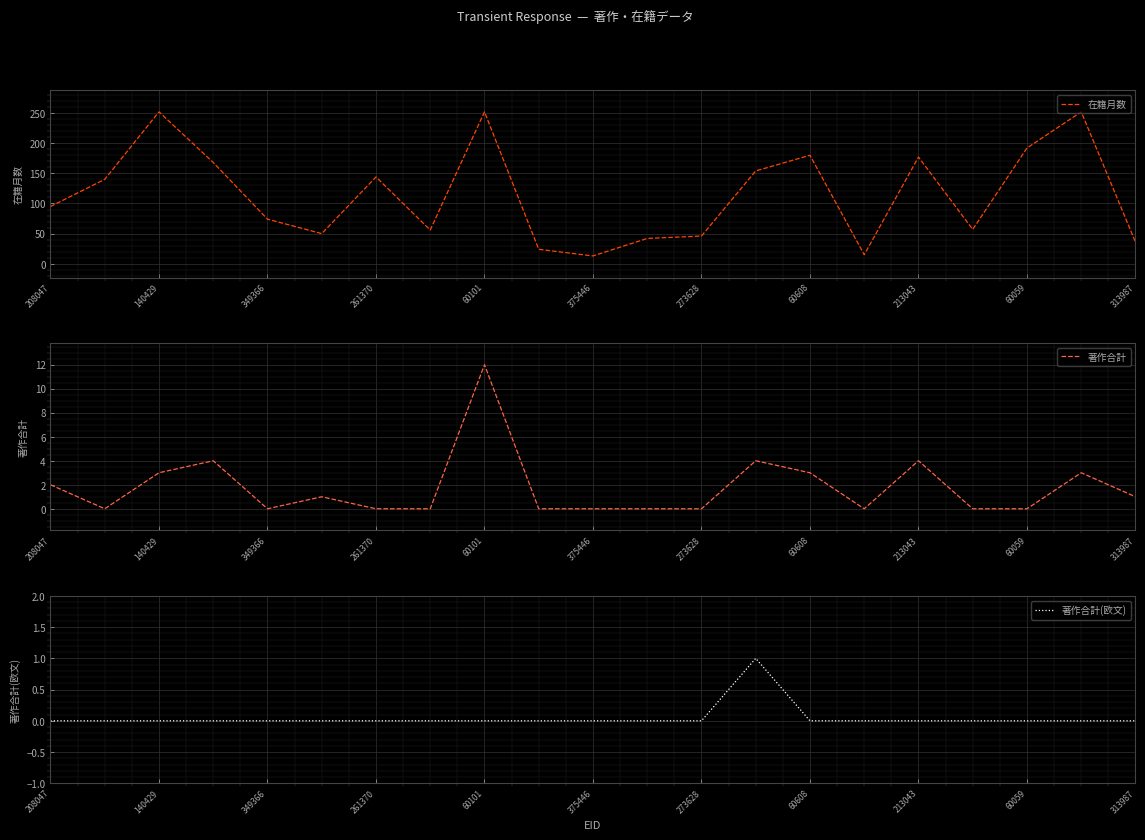

Is it true that 在籍月数 equals 414 at 140429?

False